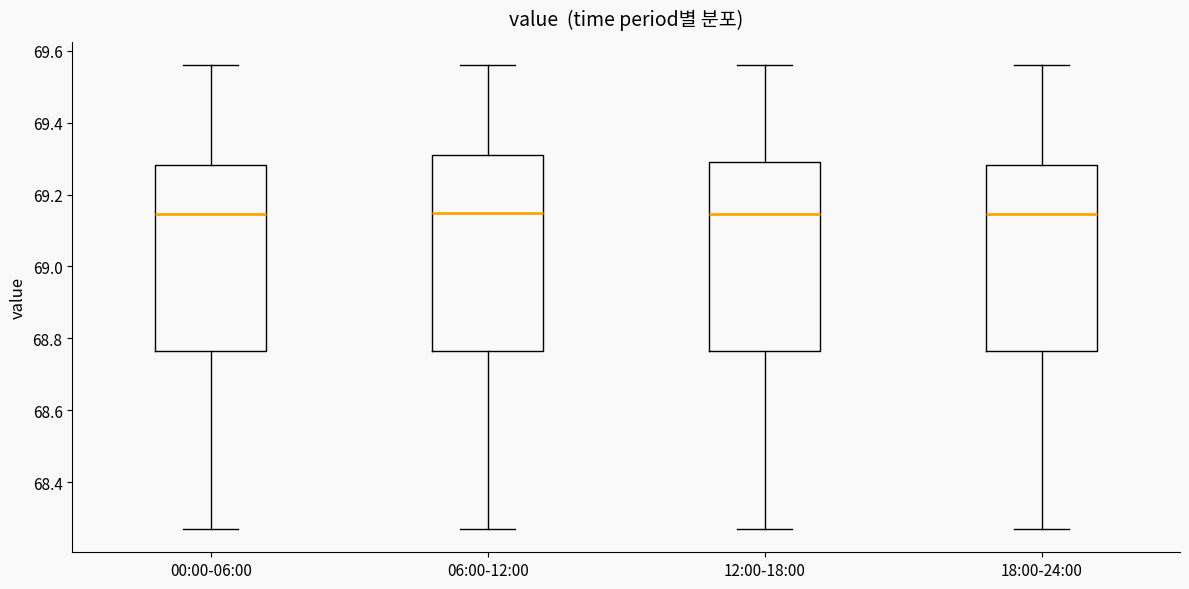

Where does the upper whisker of the box for 12:00-18:00 end on the y-axis? The values are not printed on the chart, so give them approximately, as read against the axis.

69.56